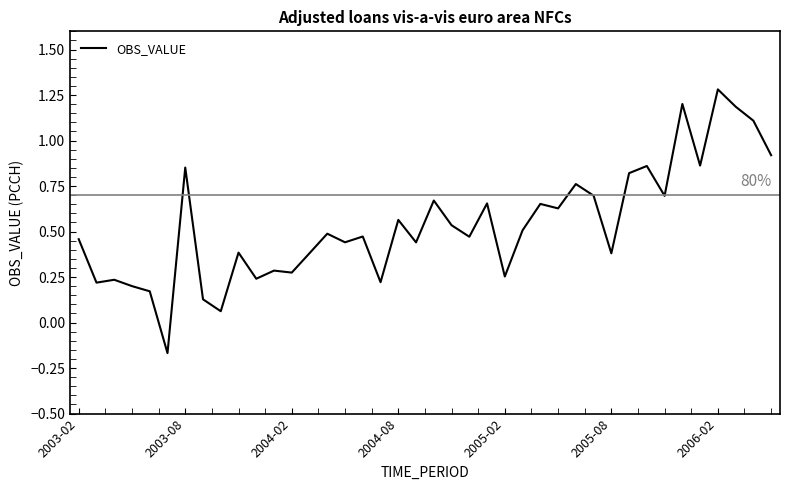

What is the maximum value shown in the chart?

1.3